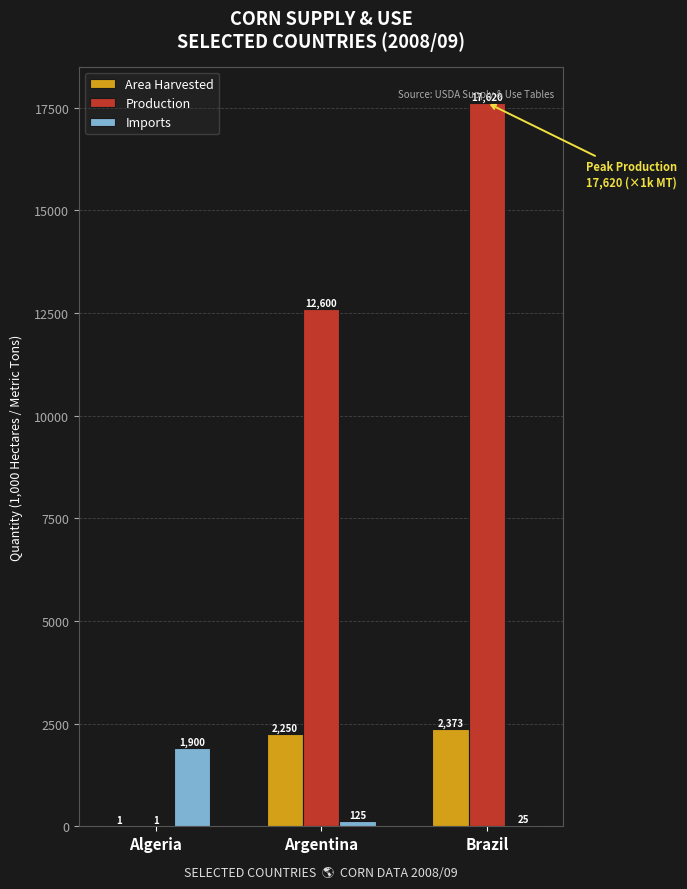

How many groups of bars are there?

3